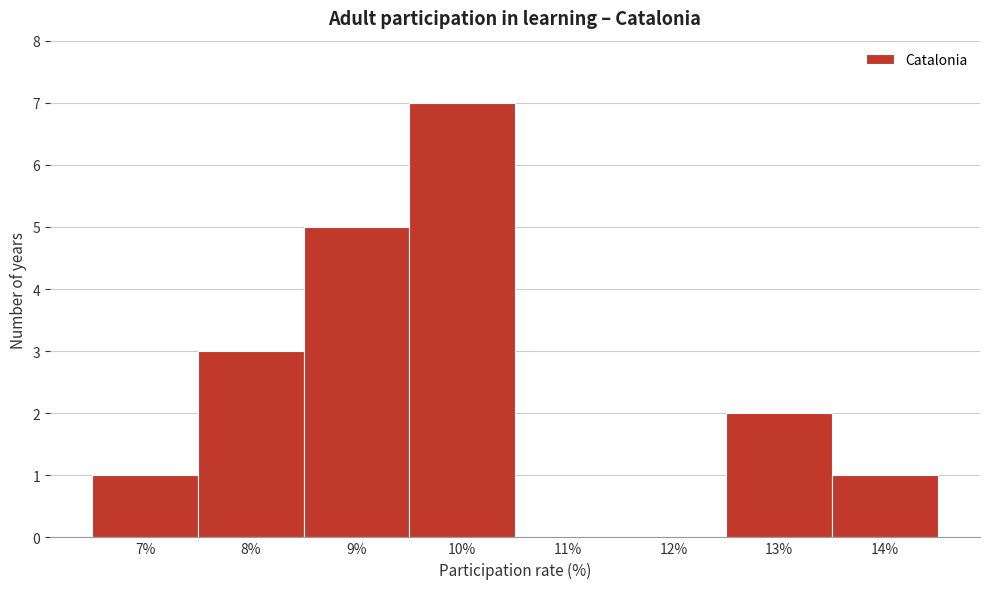

Which range on the x-axis has the tallest bar?

9.5 to 10.5